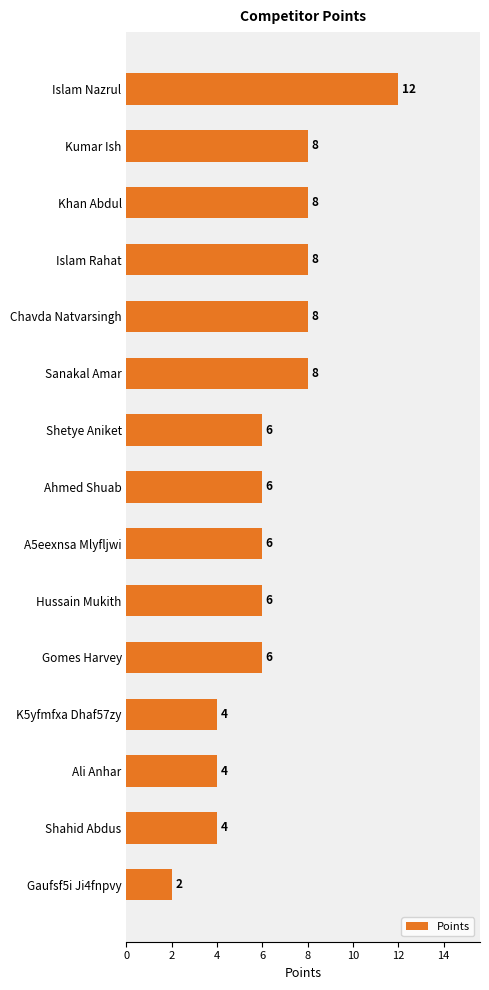

What is the label of the 14th bar from the top?

Shahid Abdus